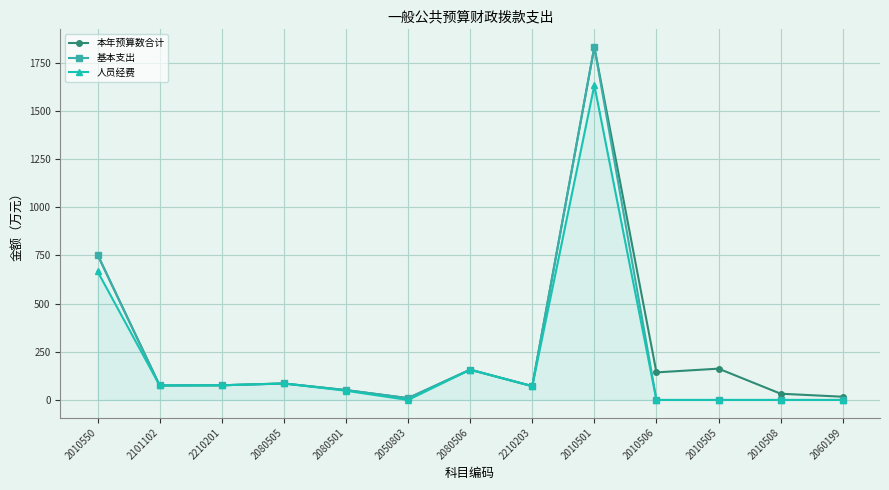

The 基本支出 series shows 962.2 at 2010501. True or false?

False